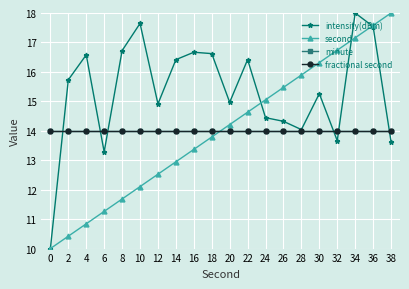

Is this an area chart (filled region under the line)?

No